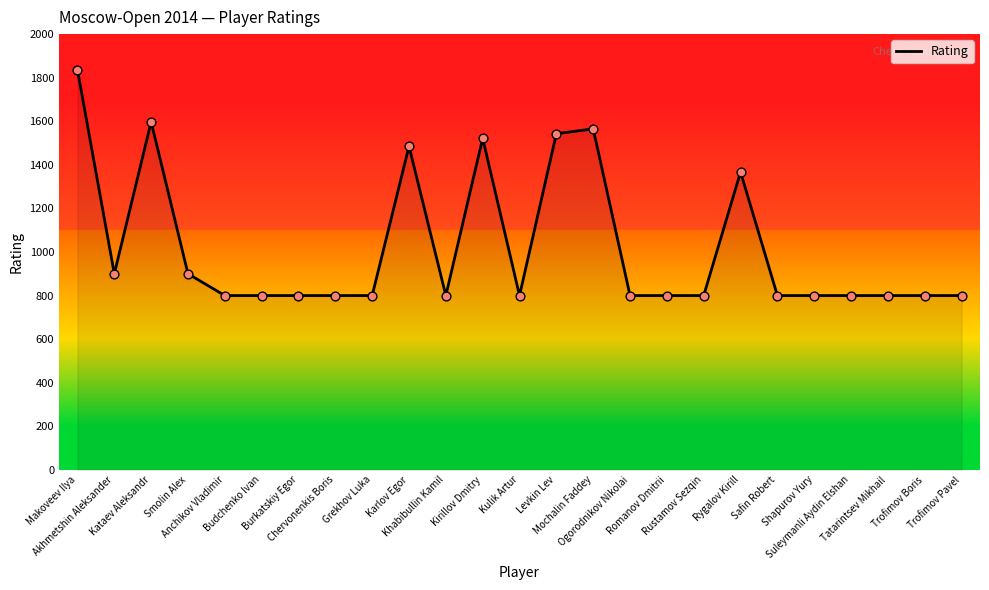

What is the ratio of the value at Kulik Artur to the value at Mochalin Faddey?

0.5